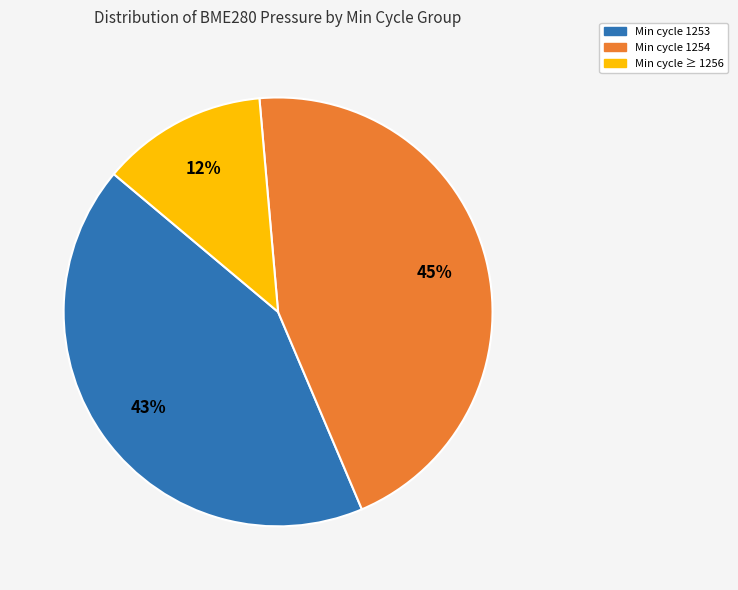

To the nearest percent, what is the average slice percentage?

33%